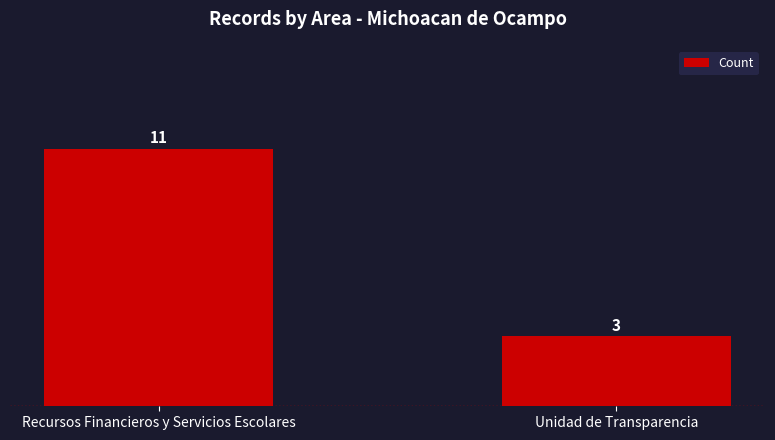

List the labels in order of value, smallest first.

Unidad de Transparencia, Recursos Financieros y Servicios Escolares